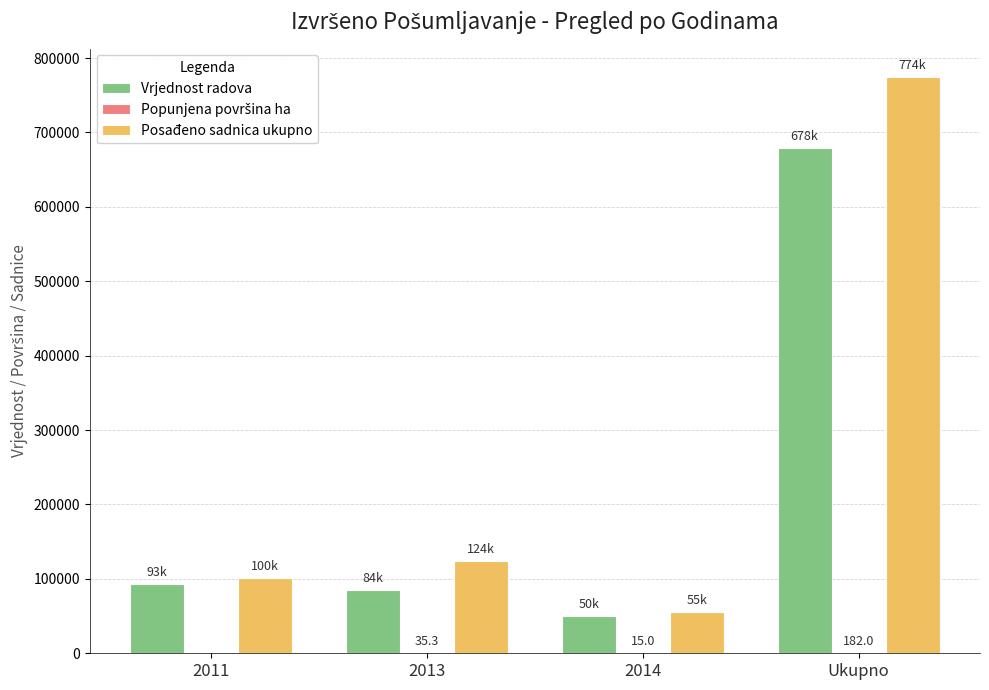

What is the average value of the Vrjednost radova series?

226658.9